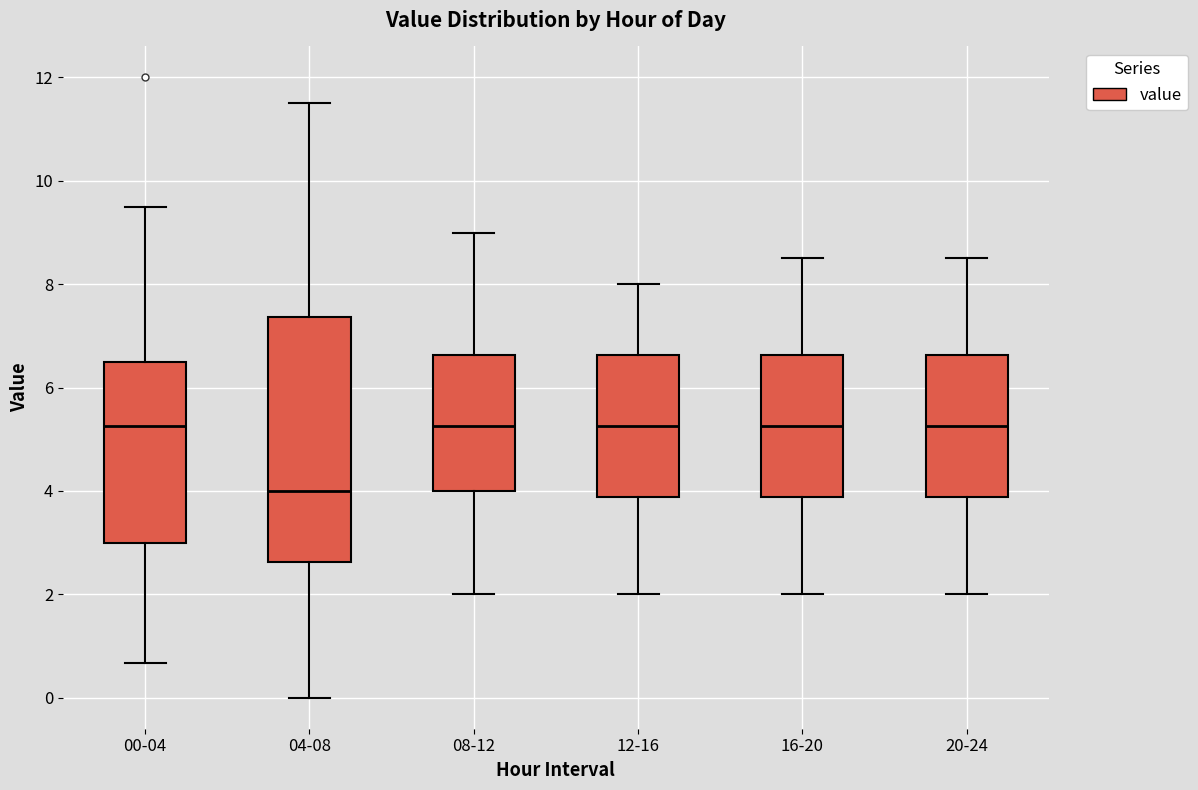

Where is the upper edge of the box for 20-24 on the y-axis? The values are not printed on the chart, so give them approximately, as read against the axis.

6.6